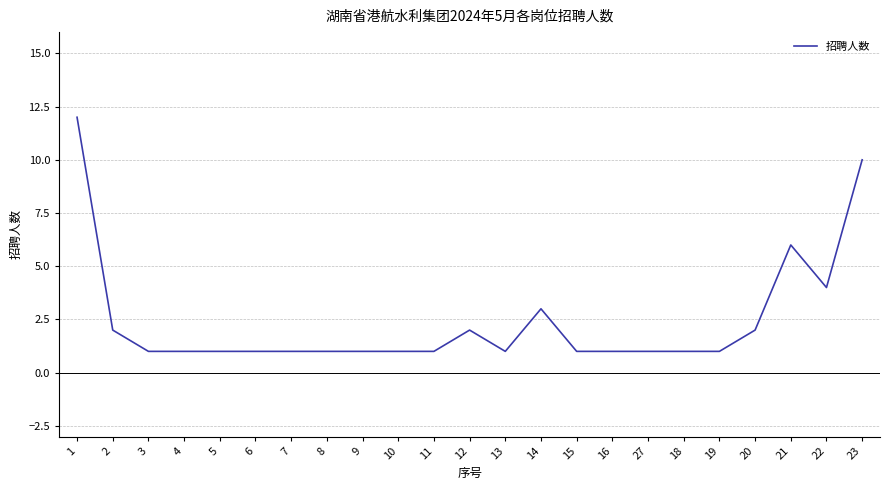

Which category has the highest value across all series?

1